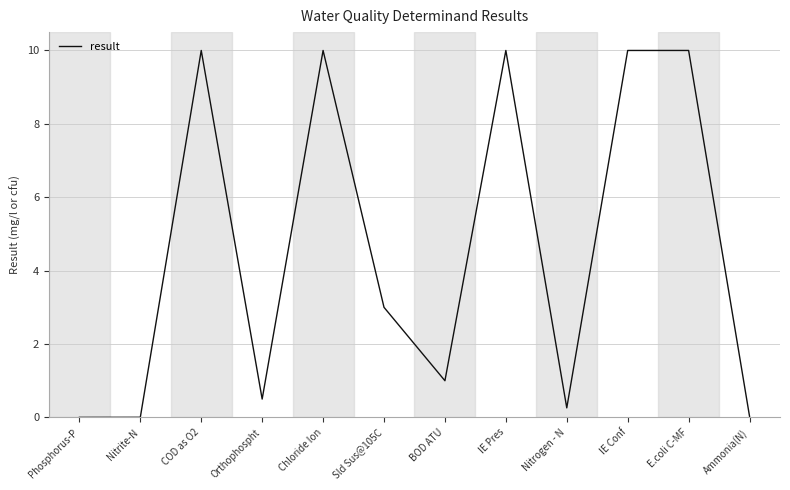

True or false: the data shows 3.0 at Sld Sus@105C.

True